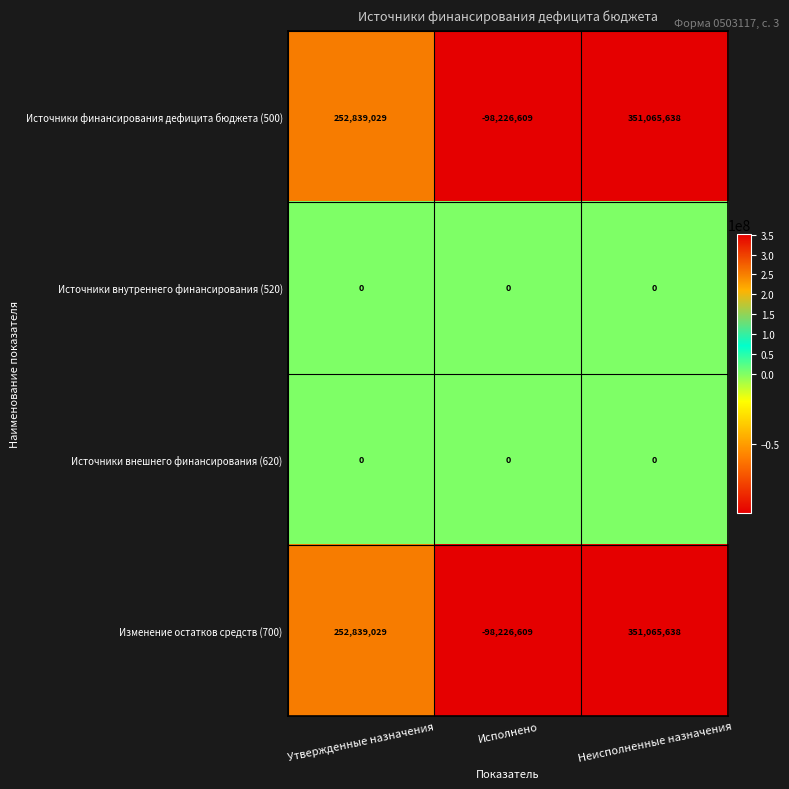

Which category has the highest value across all series?

Неисполненные назначения